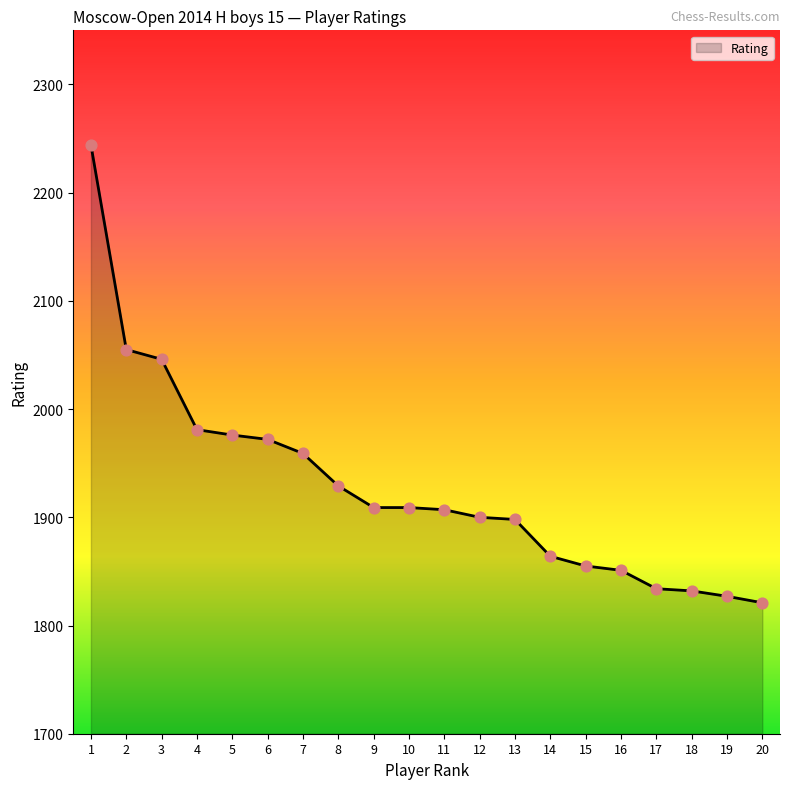

Approximately how many times larger is the value at 18 compared to 1?

0.8